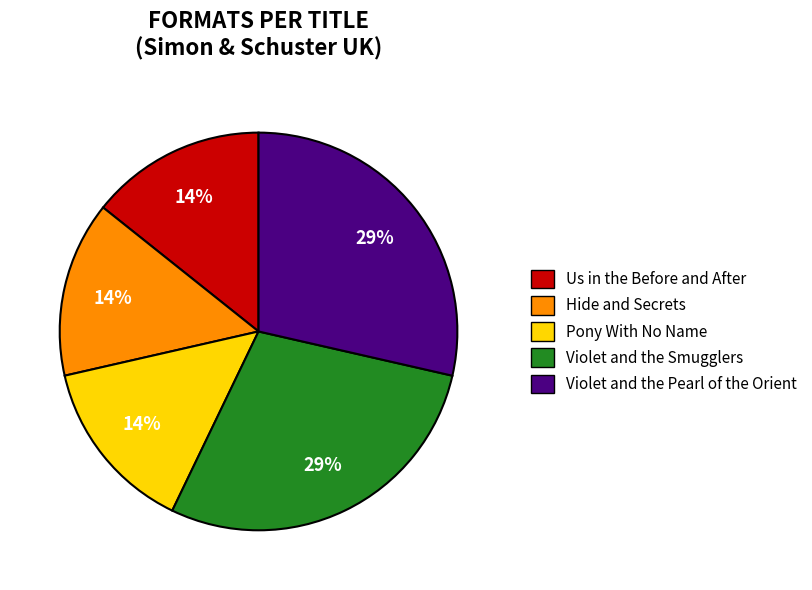

Does Us in the Before and After represent more than half of the total?

No